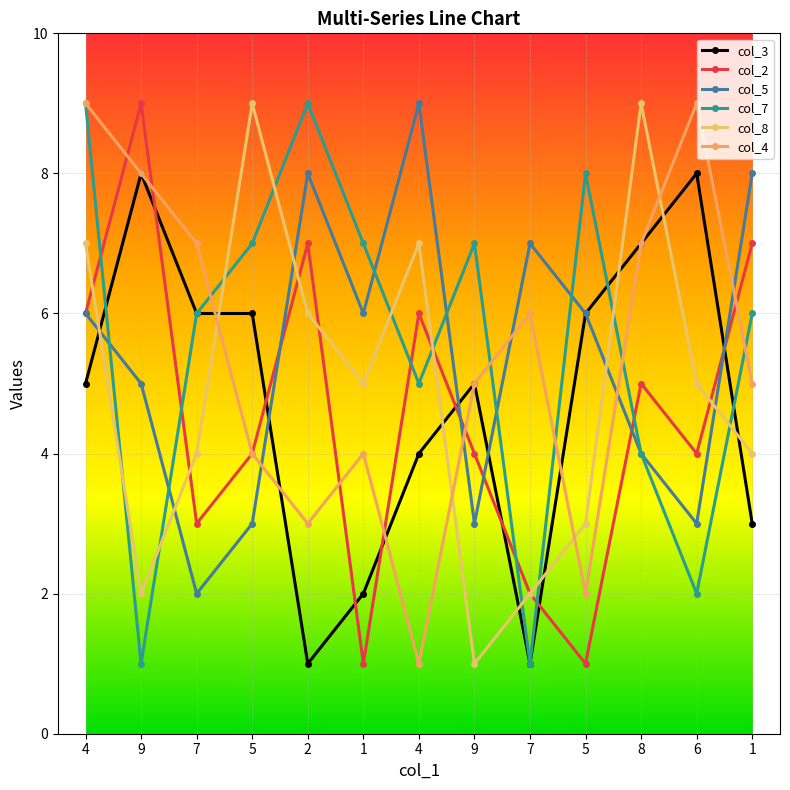

What is the difference between the maximum and minimum values in the col_3 series?

7